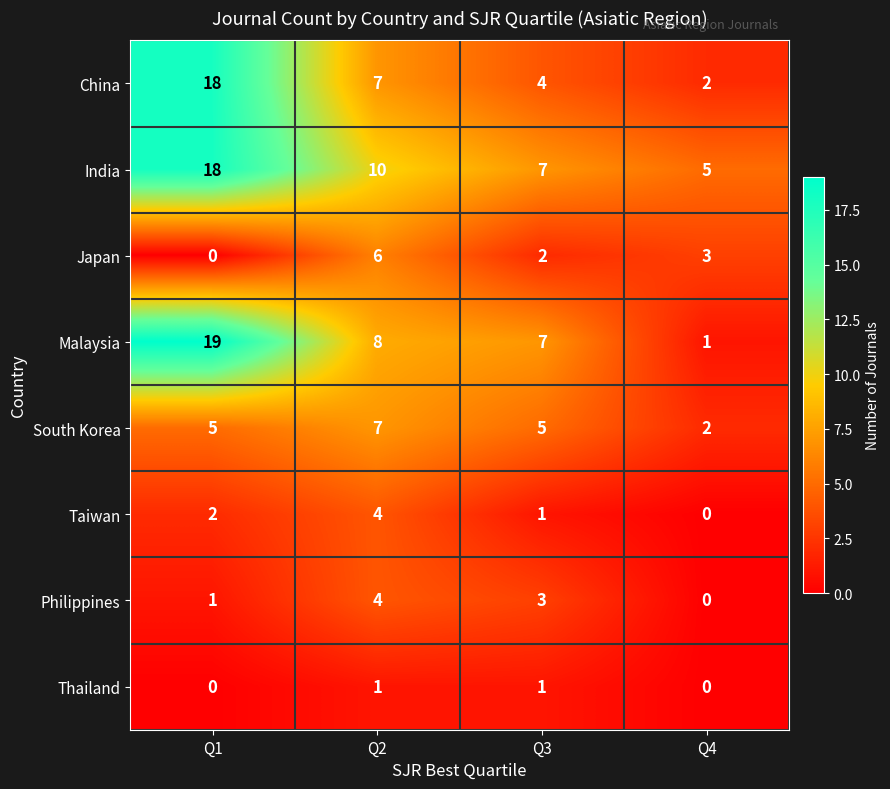

Which category has the highest value across all series?

Q1